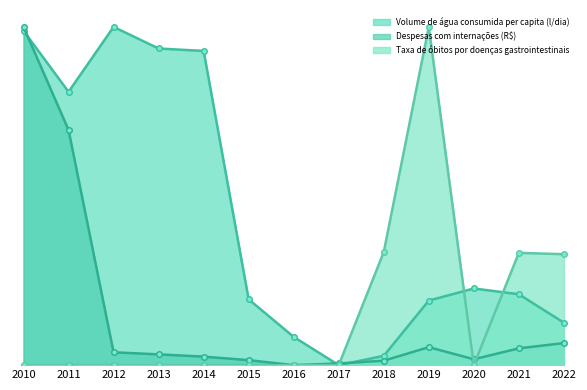

At which label does Despesas com internações (R$) reach its minimum?

2016